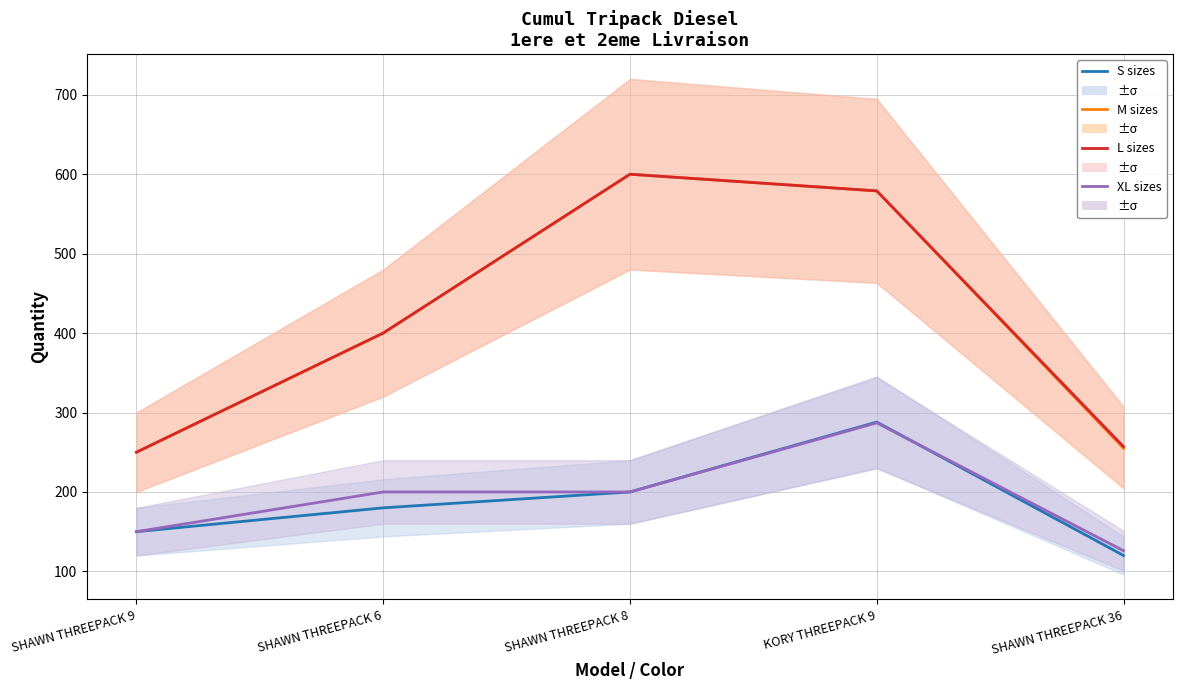

List the series in order of their peak value, highest first.

M, L, S, XL